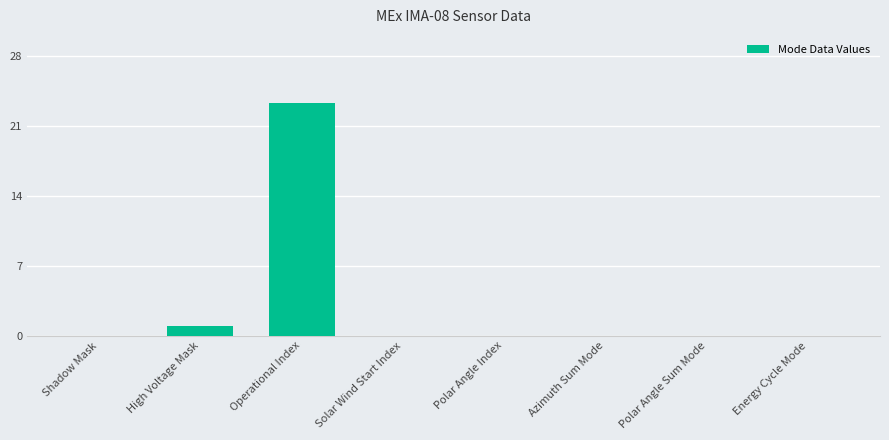

Which has a higher value, High Voltage Mask or Polar Angle Index?

High Voltage Mask